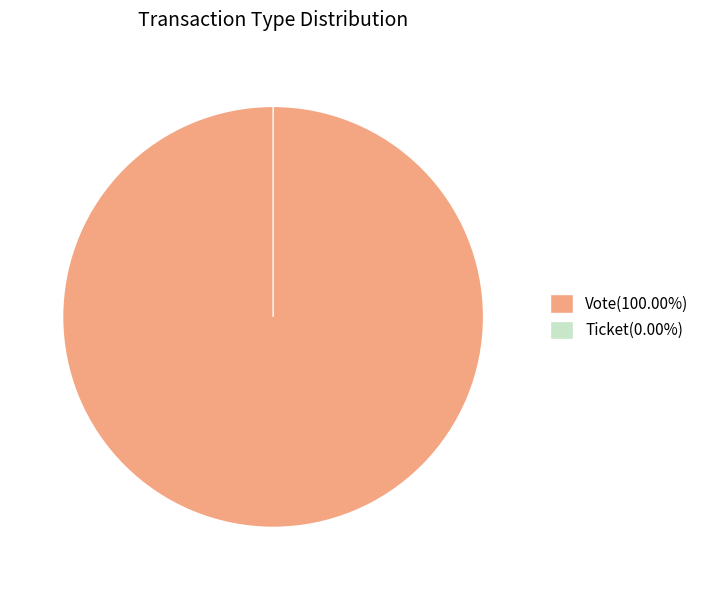

Which slice represents more than half of the pie?

Vote